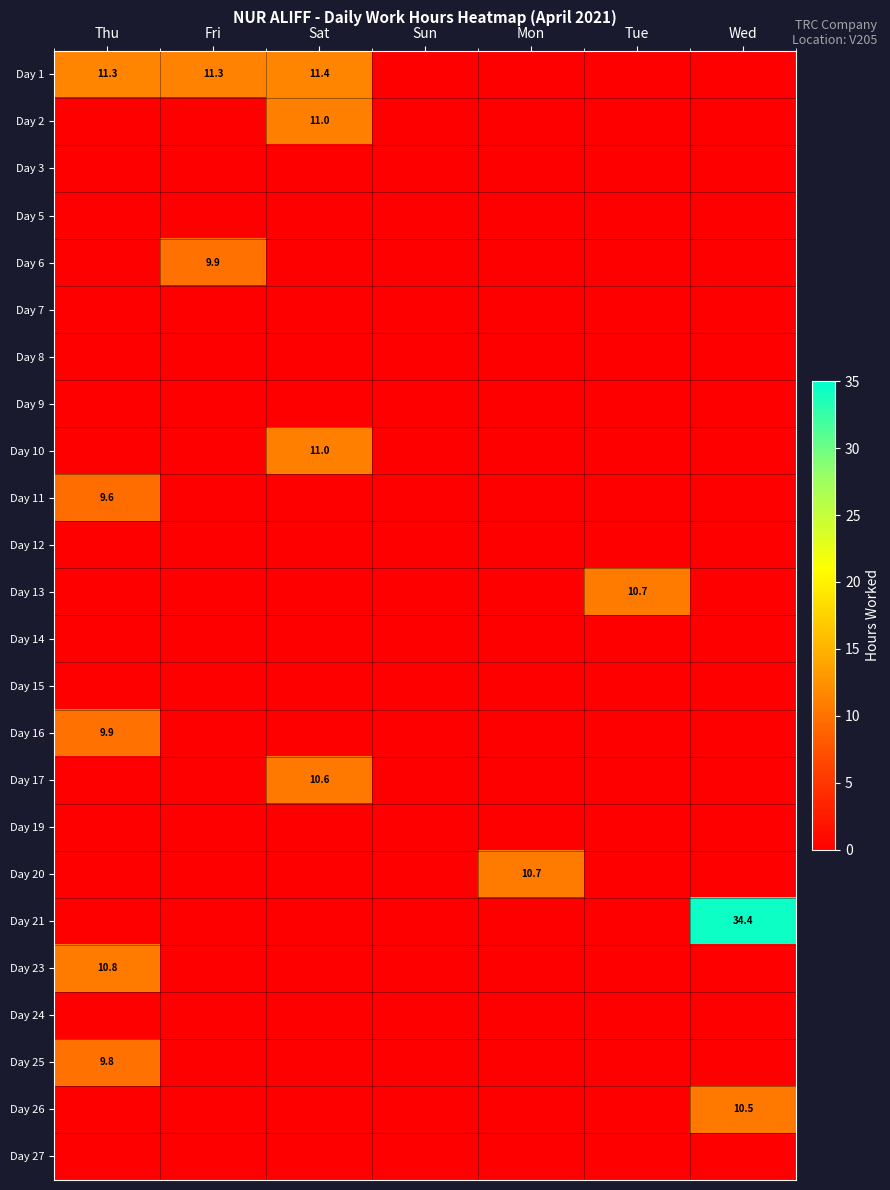

What is the greatest value displayed?

34.4